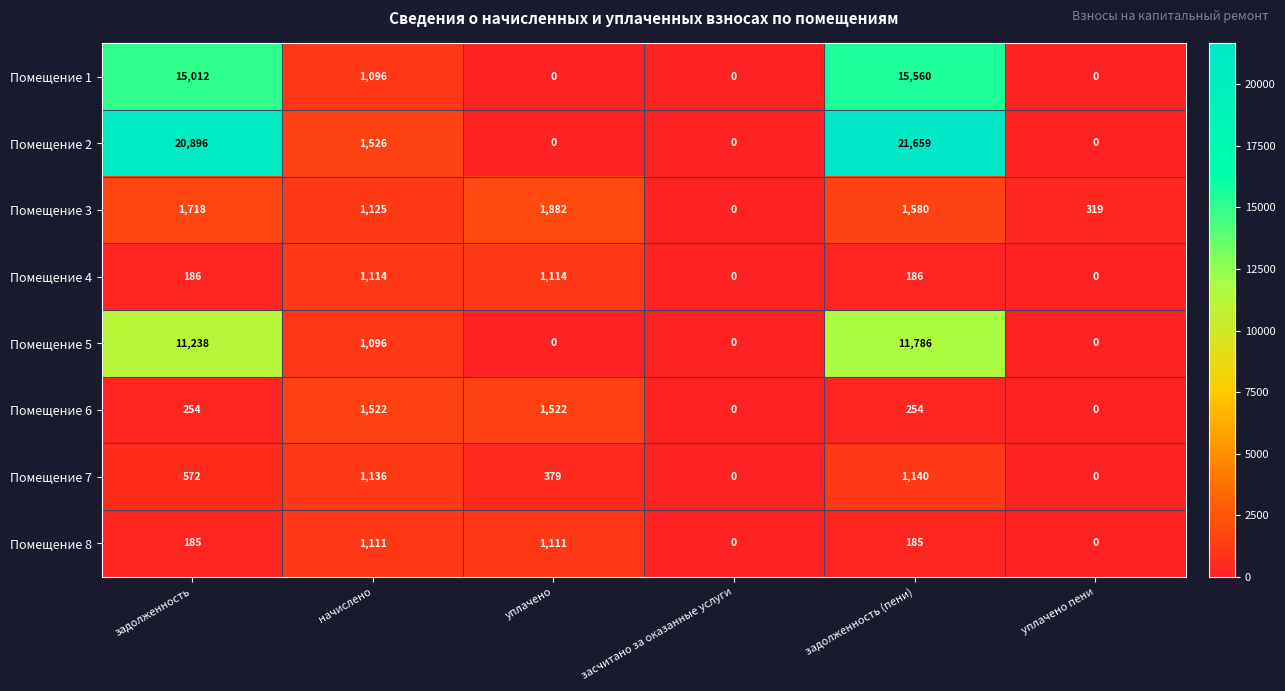

Rank the series by their maximum value, from lowest to highest.

Помещение 8, Помещение 4, Помещение 7, Помещение 6, Помещение 3, Помещение 5, Помещение 1, Помещение 2